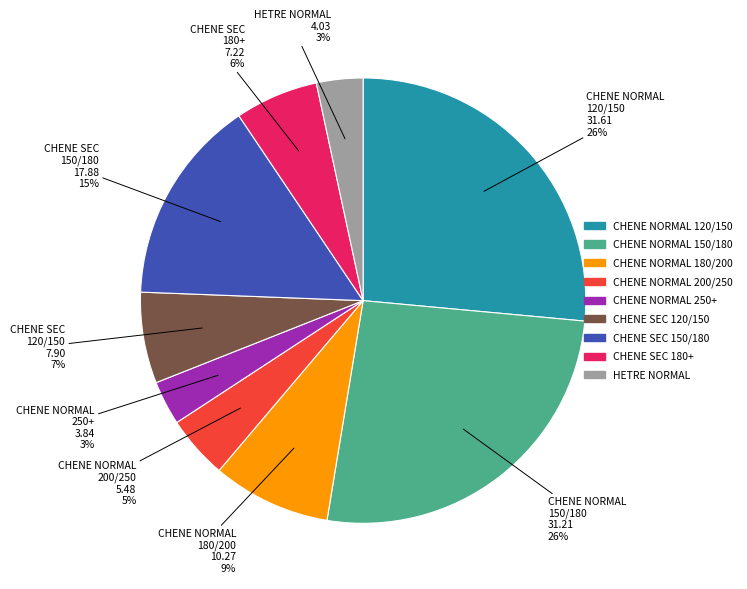

To the nearest percent, what percentage of the pie is CHENE NORMAL 180/200?

9%